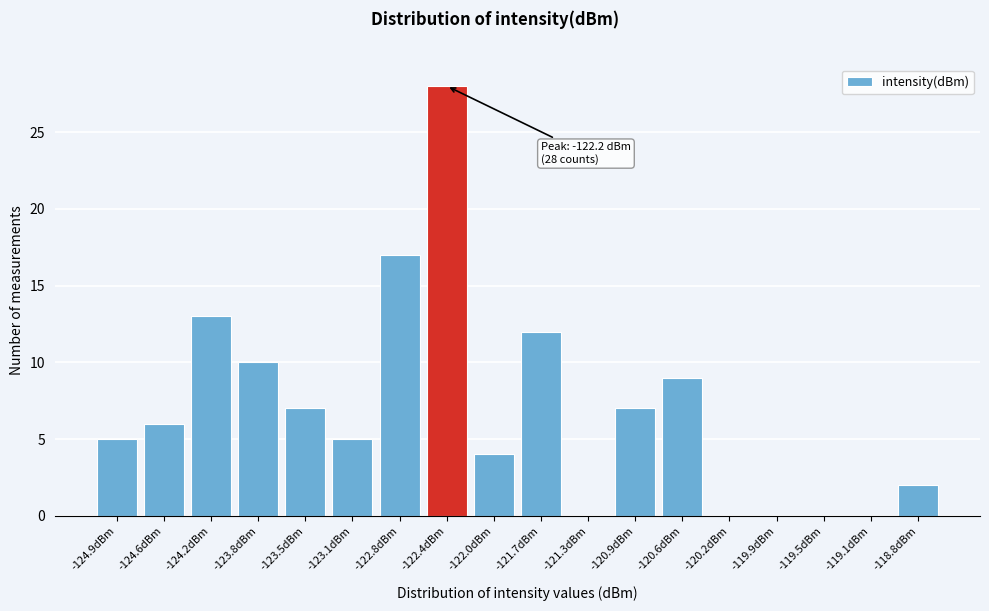

Reading right to left, extract all data points from this chart.

-118.8dBm=2	-119.1dBm=0	-119.5dBm=0	-119.9dBm=0	-120.2dBm=0	-120.6dBm=9	-120.9dBm=7	-121.3dBm=0	-121.7dBm=12	-122.0dBm=4	-122.4dBm=28	-122.8dBm=17	-123.1dBm=5	-123.5dBm=7	-123.8dBm=10	-124.2dBm=13	-124.6dBm=6	-124.9dBm=5